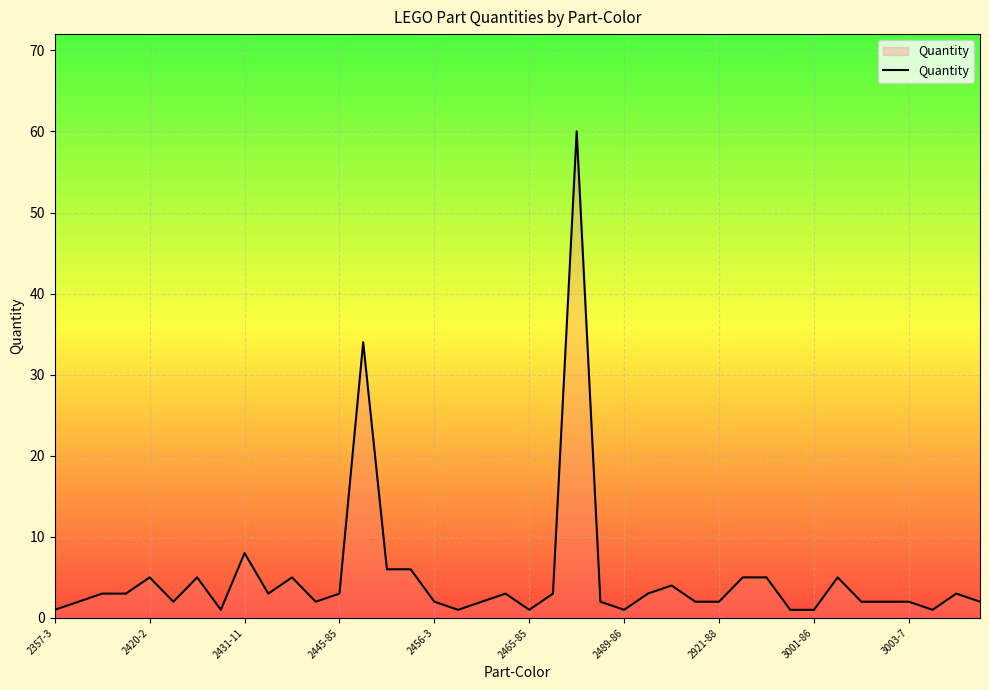

Reading right to left, list all the values displayed in this chart.

2	3	1	2	2	2	5	1	1	5	5	2	2	4	3	1	2	60	3	1	3	2	1	2	6	6	34	3	2	5	3	8	1	5	2	5	3	3	2	1